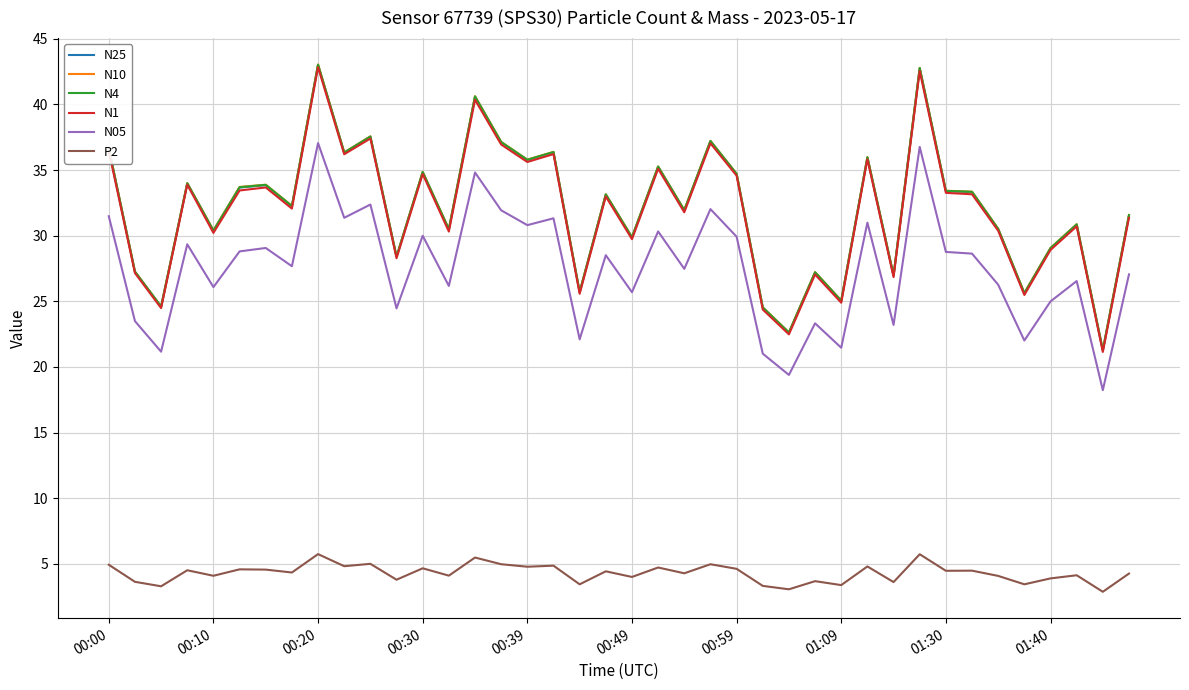

Count the number of categories in the chart.

40